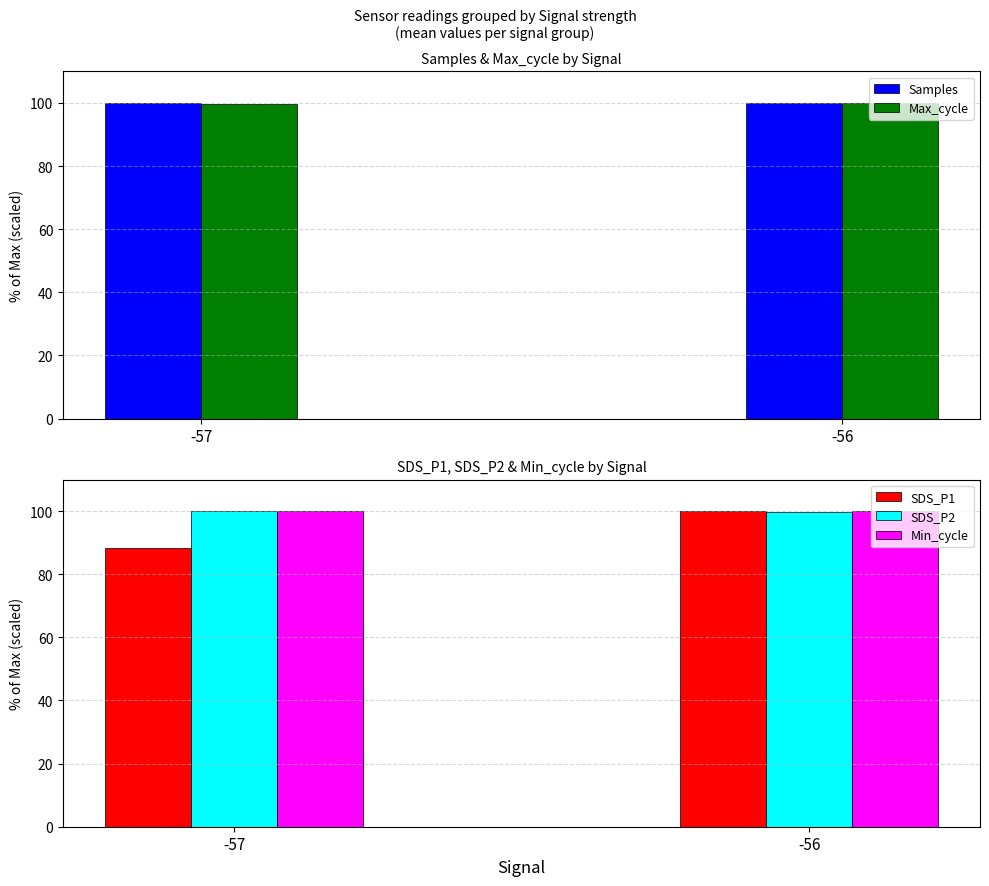

Count the number of categories in the chart.

2